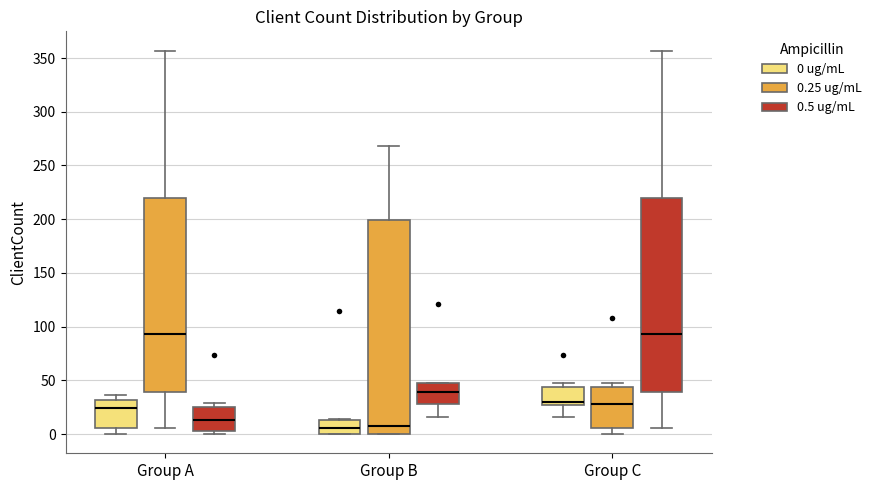

Reading left to right, transcribe this box plot: for each box, give where its median line is, the range the box spans, and where its two whiskers end, as read against the y-axis. The values are not printed on the chart, so give them approximately, as read against the axis.

Group A (0 ug/mL): median 25, box 5 to 30, whiskers 0 to 35
Group A (0.25 ug/mL): median 95, box 40 to 220, whiskers 5 to 355
Group A (0.5 ug/mL): median 15, box 5 to 25, whiskers 0 to 30
Group B (0 ug/mL): median 5, box 0 to 15, whiskers 0 to 15
Group B (0.25 ug/mL): median 10, box 0 to 200, whiskers 0 to 270
Group B (0.5 ug/mL): median 40, box 30 to 50, whiskers 15 to 50
Group C (0 ug/mL): median 30 (just above the box's lower edge), box 30 to 45, whiskers 15 to 50
Group C (0.25 ug/mL): median 30, box 5 to 45, whiskers 0 to 50
Group C (0.5 ug/mL): median 95, box 40 to 220, whiskers 5 to 355